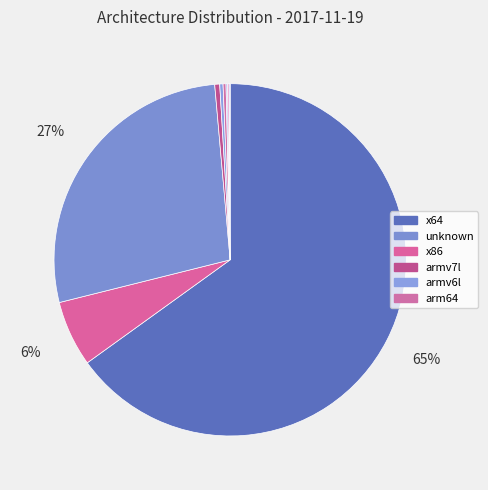

How many slices are in this pie chart?

9